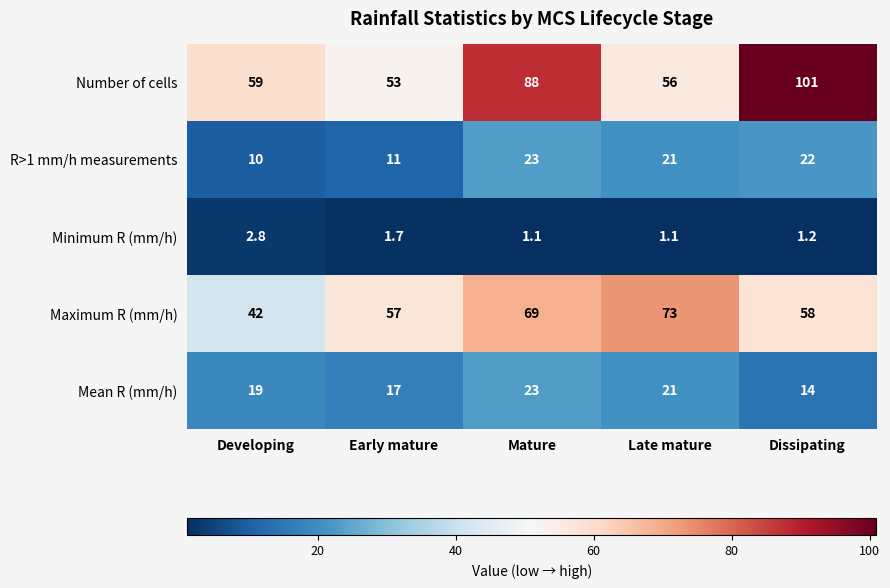

List the labels in order of Mean R (mm/h) value, largest first.

Mature, Late mature, Developing, Early mature, Dissipating